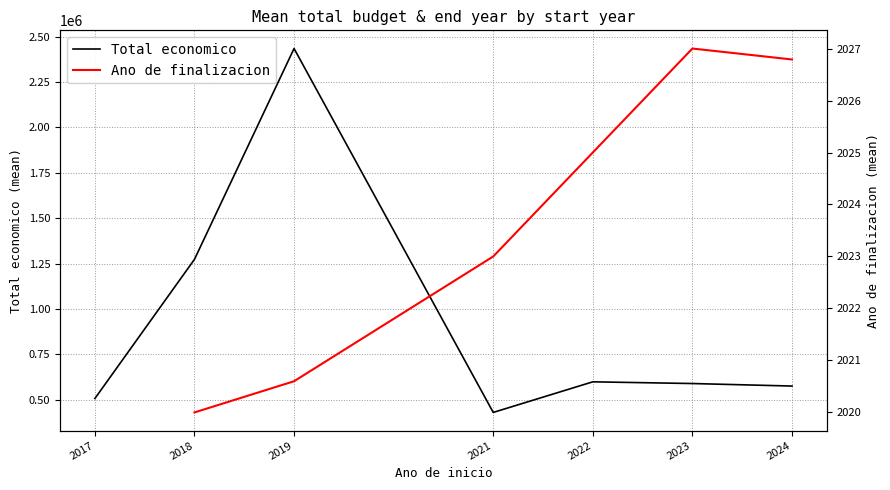

True or false: Total economico and Ano de finalizacion intersect in this chart.

False